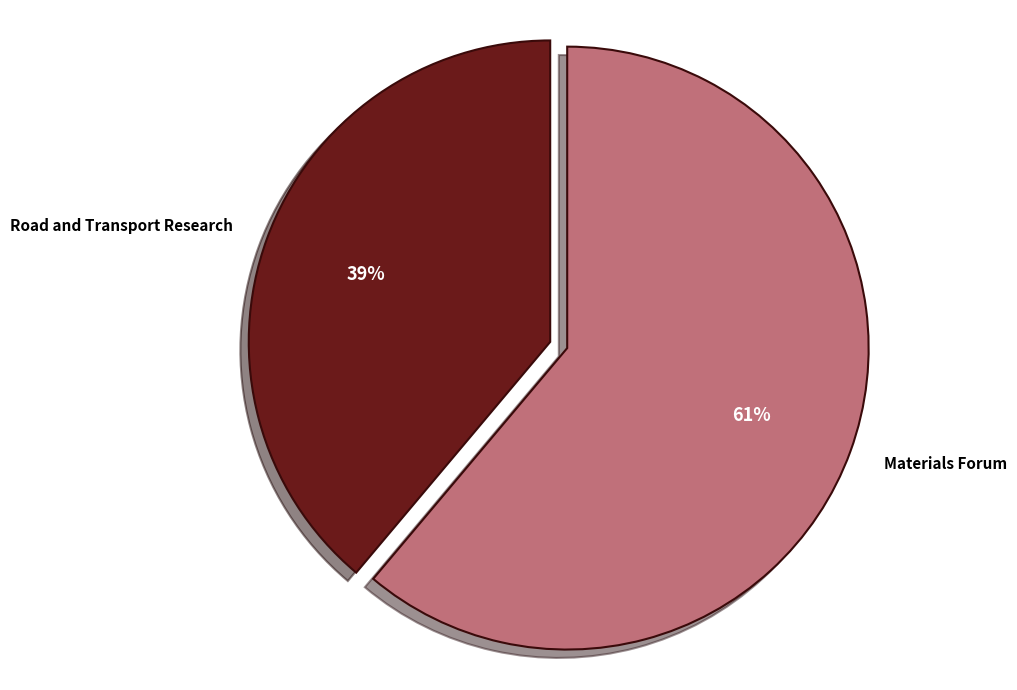

Which slice is the smallest?

Road and Transport Research